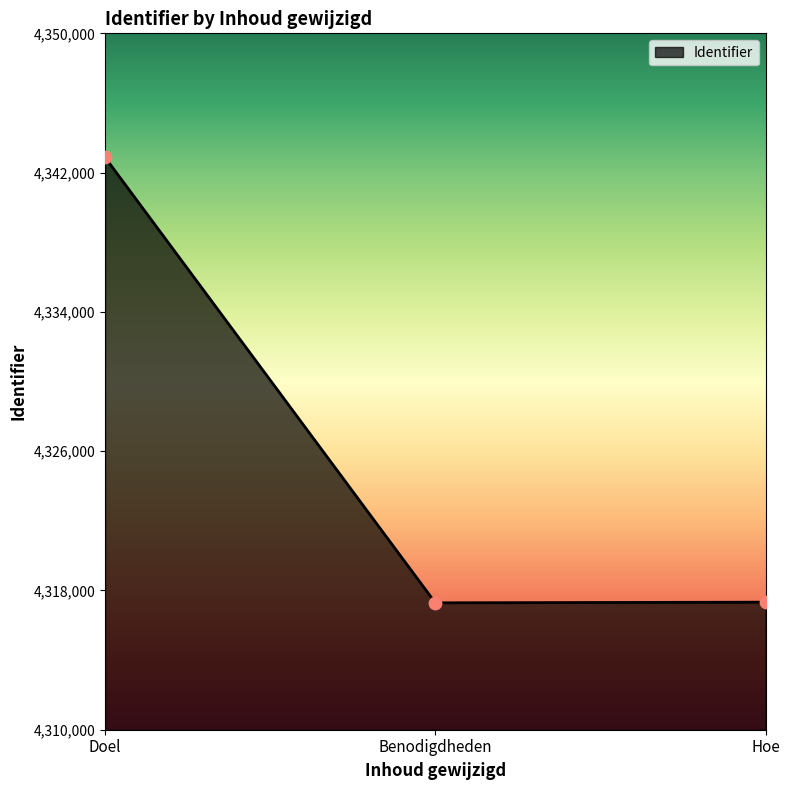

What is the ratio of the value at Hoe to the value at Doel?

1.0